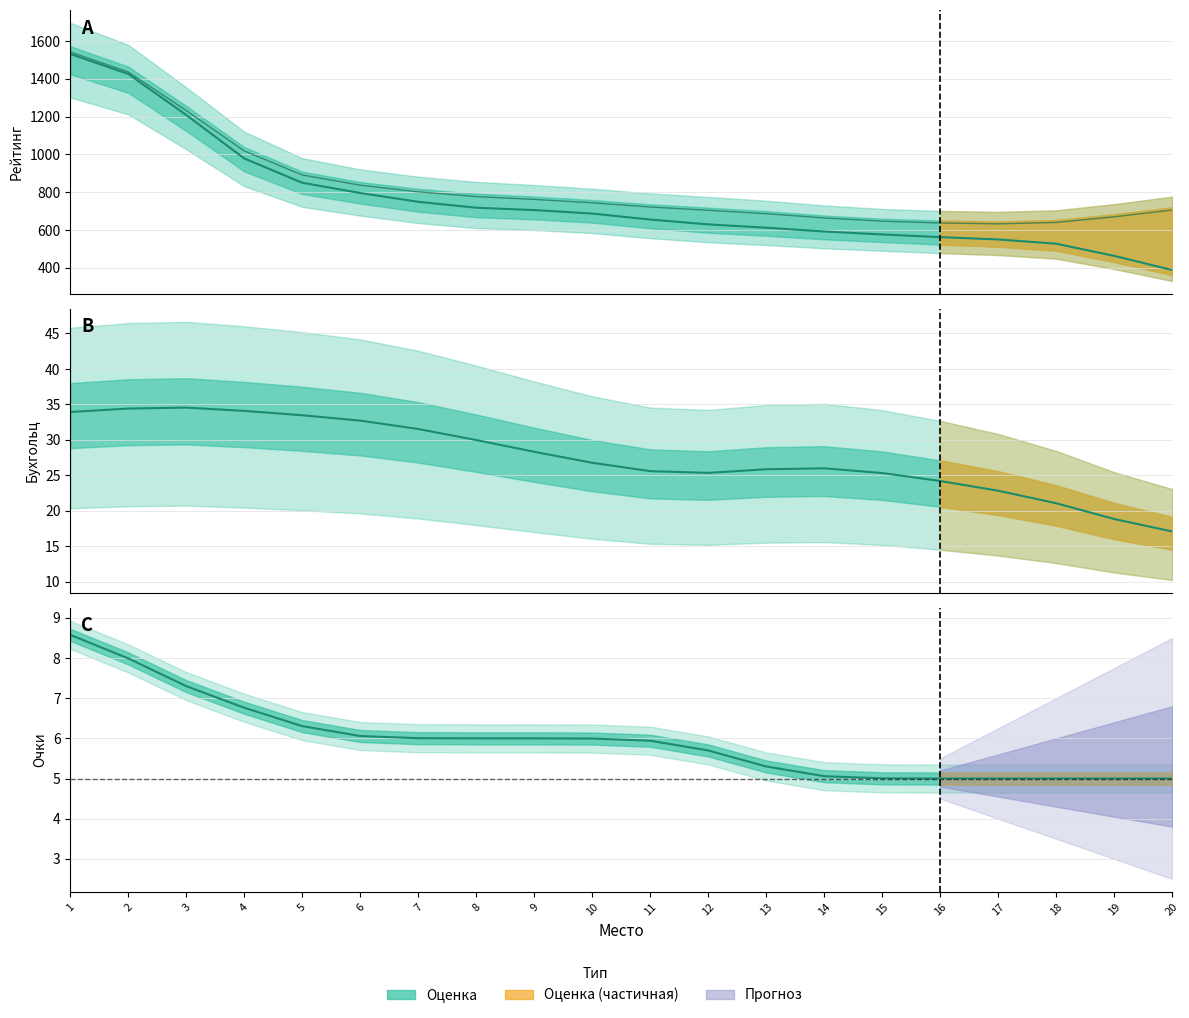

Rank the categories by Р-г после value from lowest to highest.

17, 16, 18, 15, 14, 19, 13, 12, 20, 11, 10, 9, 8, 7, 6, 5, 4, 3, 2, 1